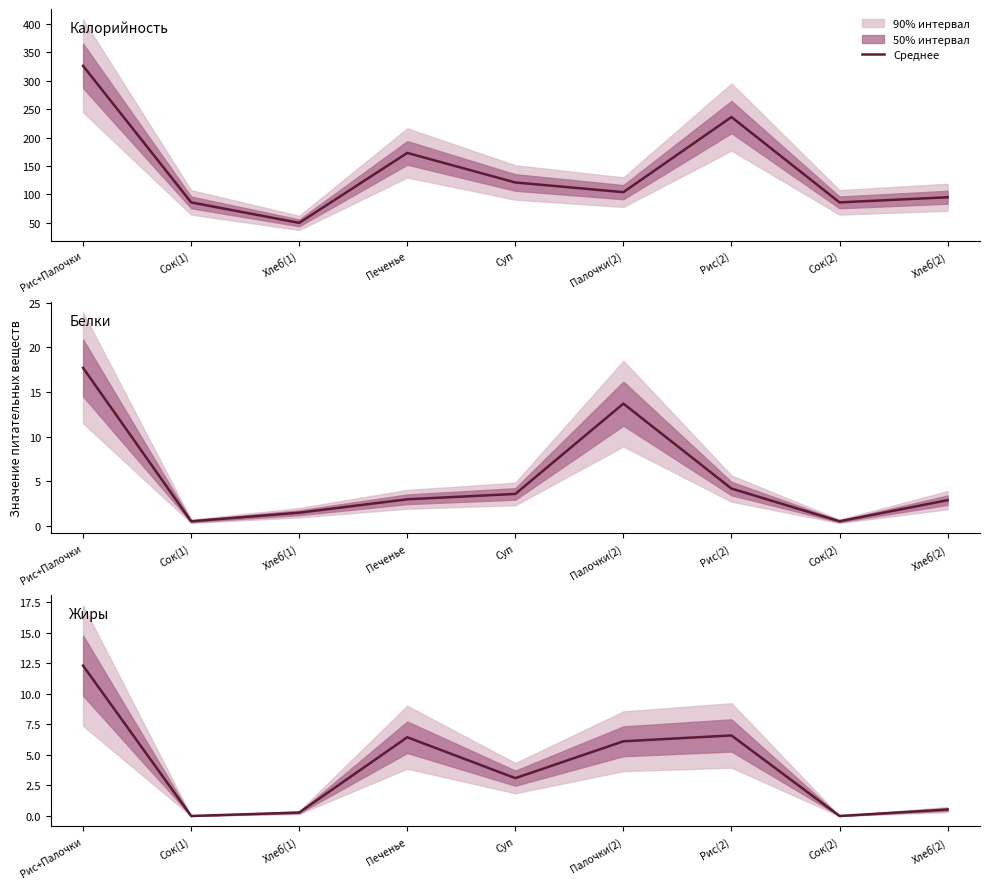

What is the average value of the Калорийность series?

141.9